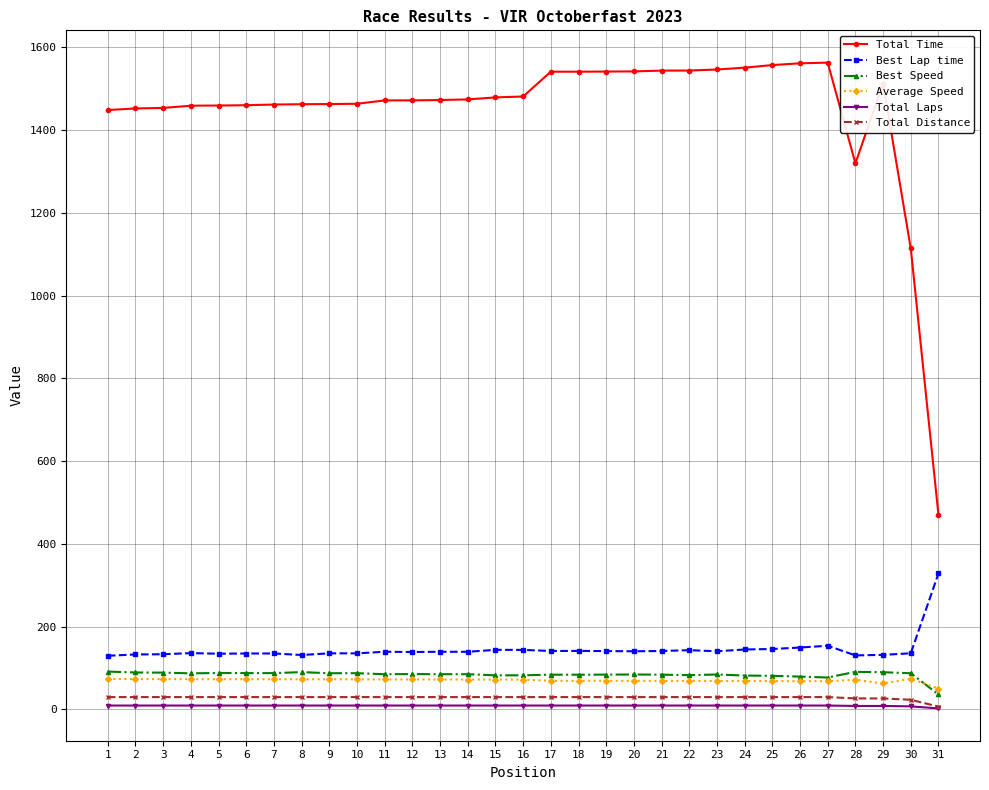

Count the number of data series in this chart.

6